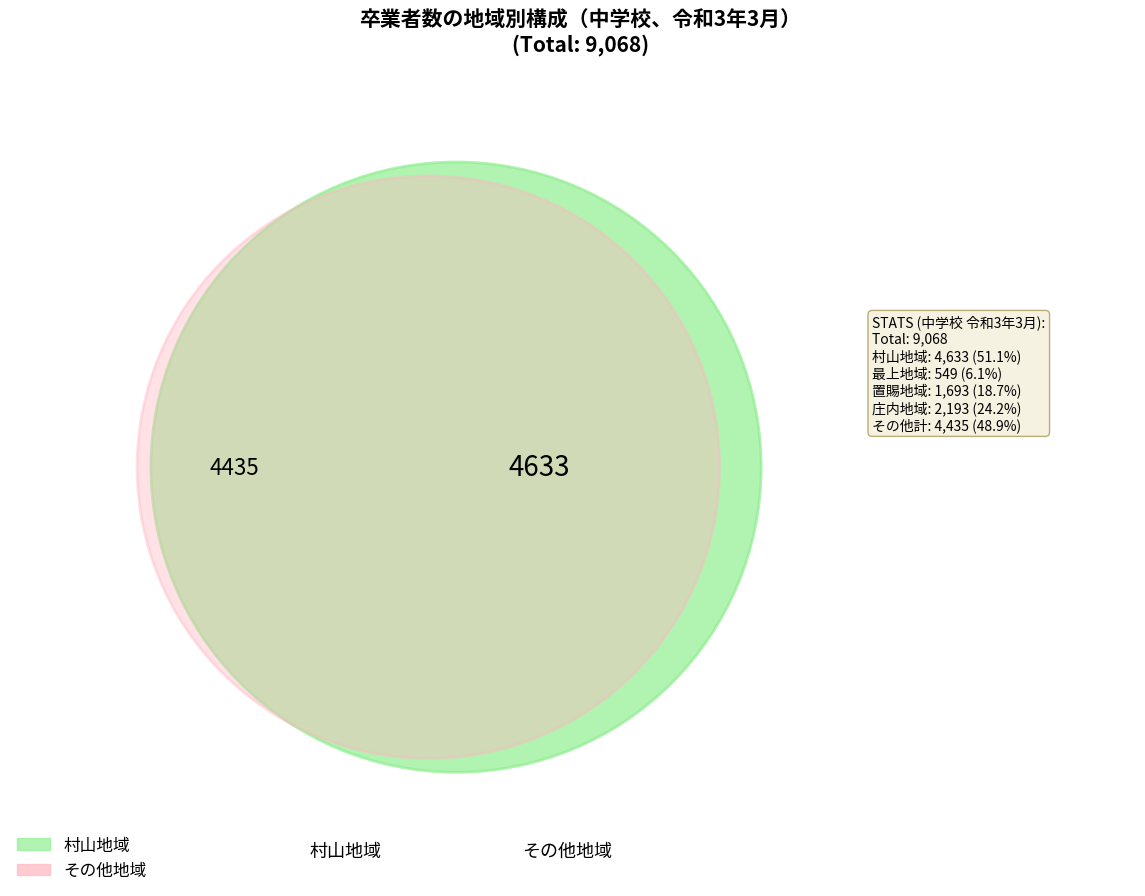

Approximately how many times larger is the value at 最上地域 compared to 村山地域?

0.1